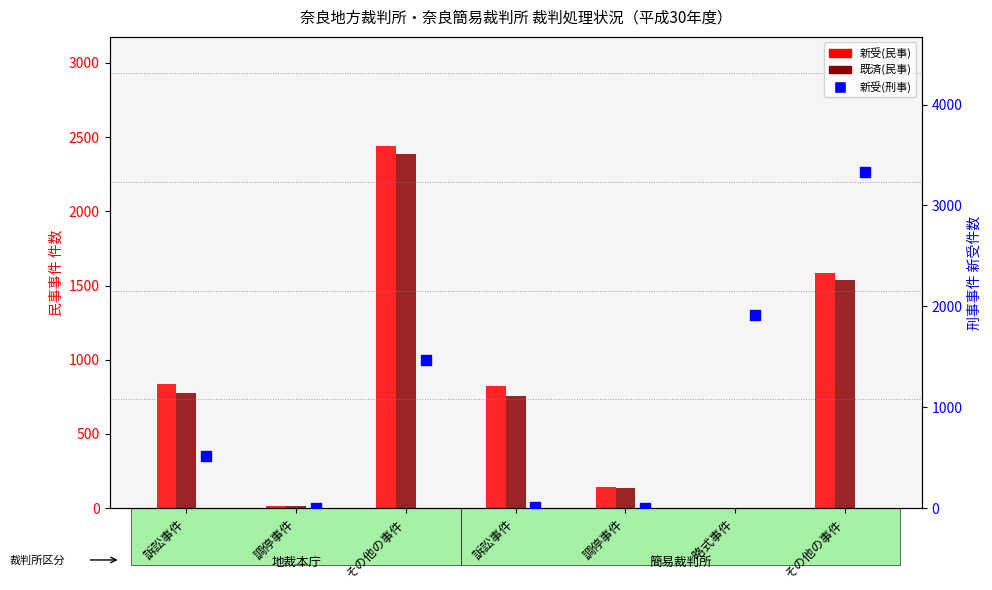

At how many categories does at least one series exceed 720?

5